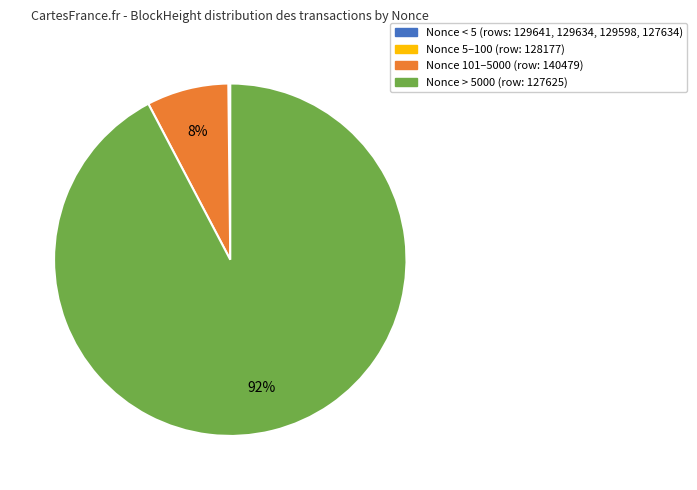

Which category has the biggest portion of the pie?

Nonce > 5000 (row: 127625)